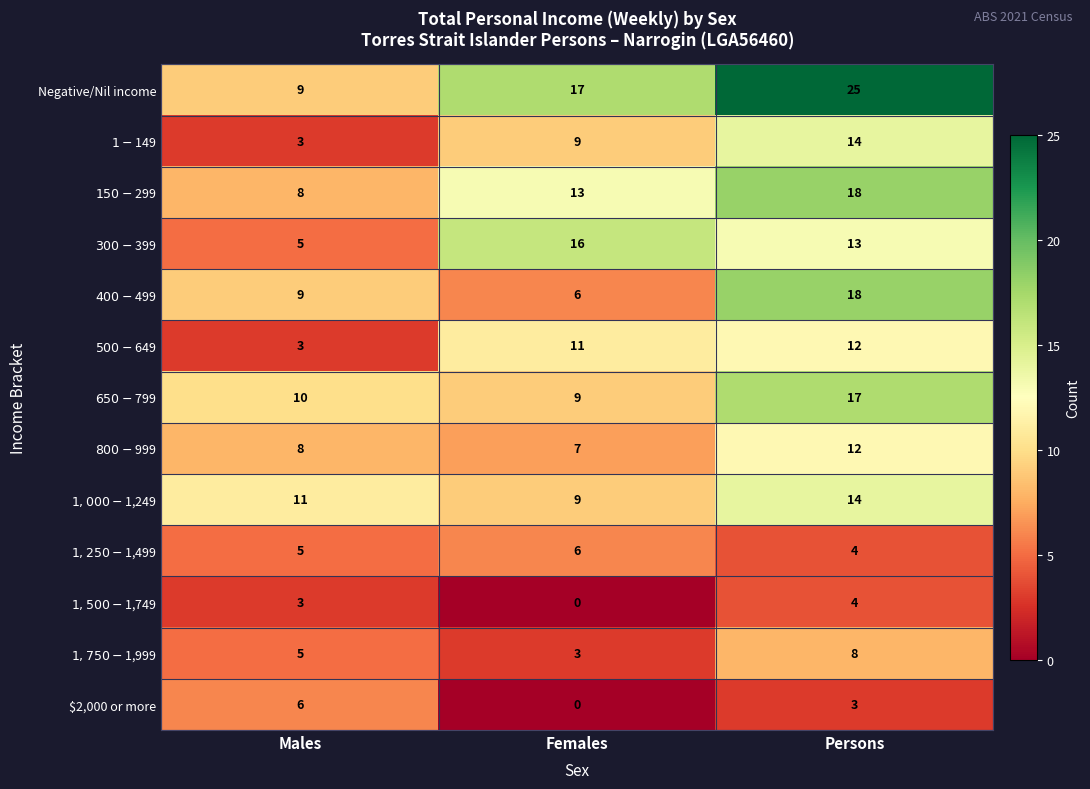

How many data points does each series have?

3